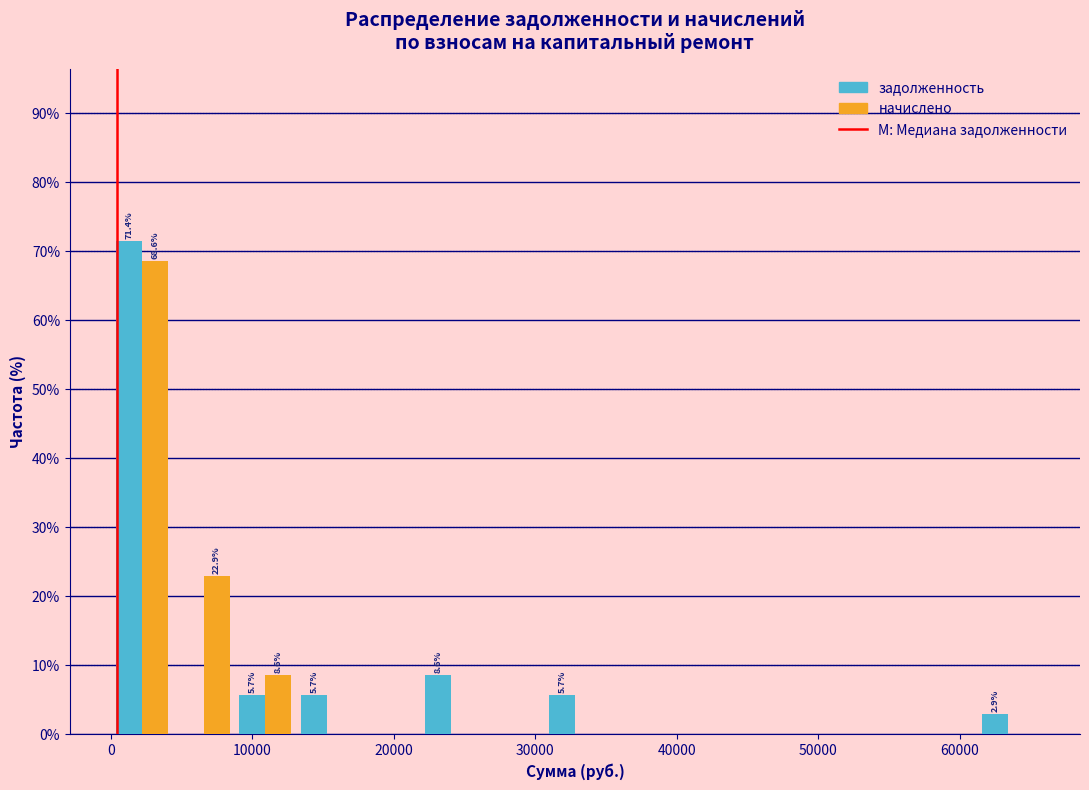

In the задолженность series, which range on the x-axis has the tallest bar?

0 to 4000